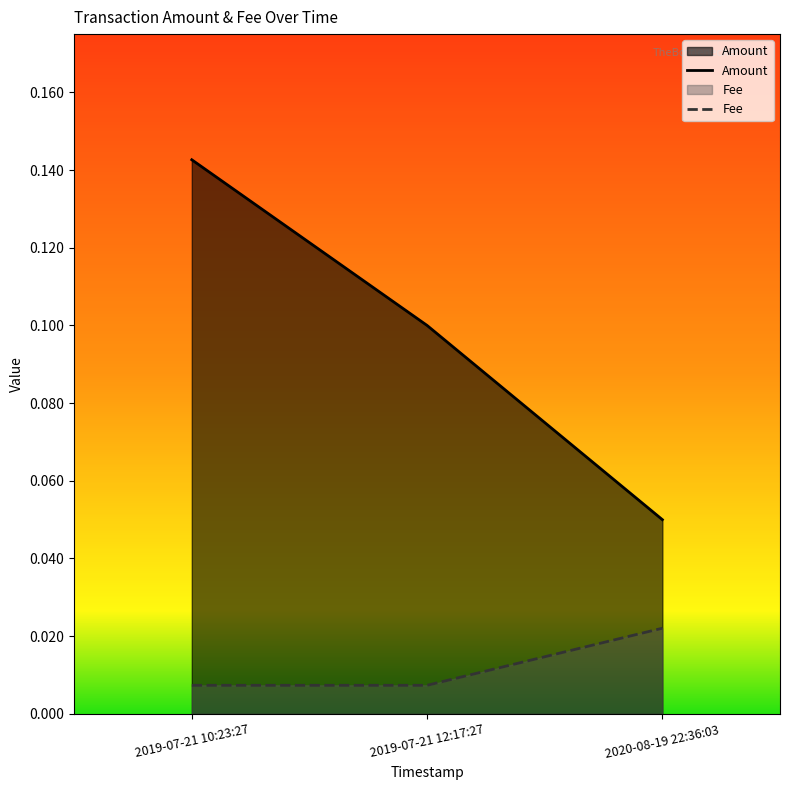

Which series changed the most between 2019-07-21 10:23:27 and 2019-07-21 12:17:27?

Amount